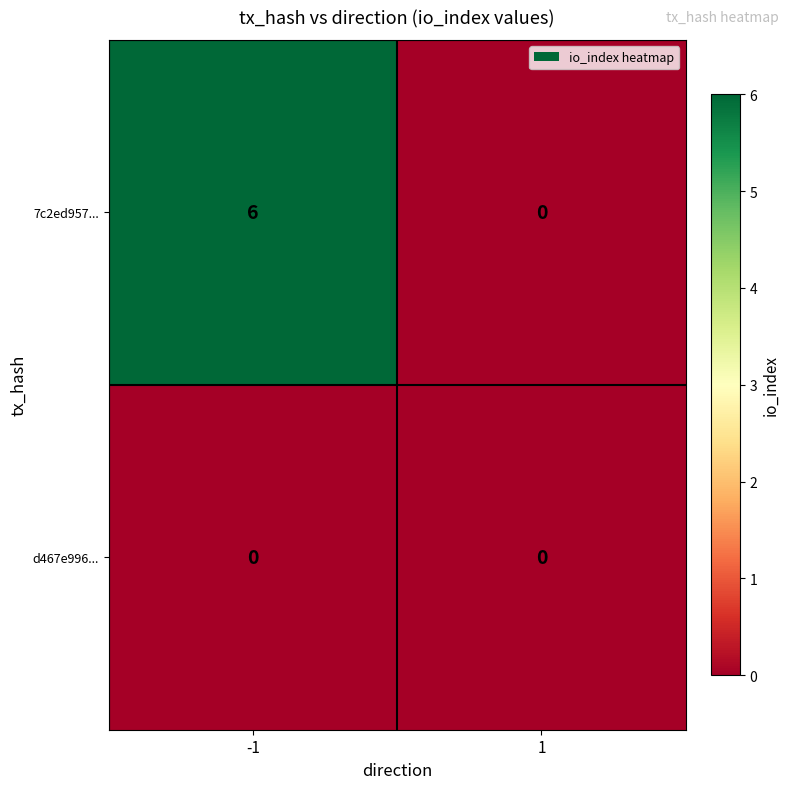

Between -1 and 1, which series saw the biggest shift?

7c2ed957...